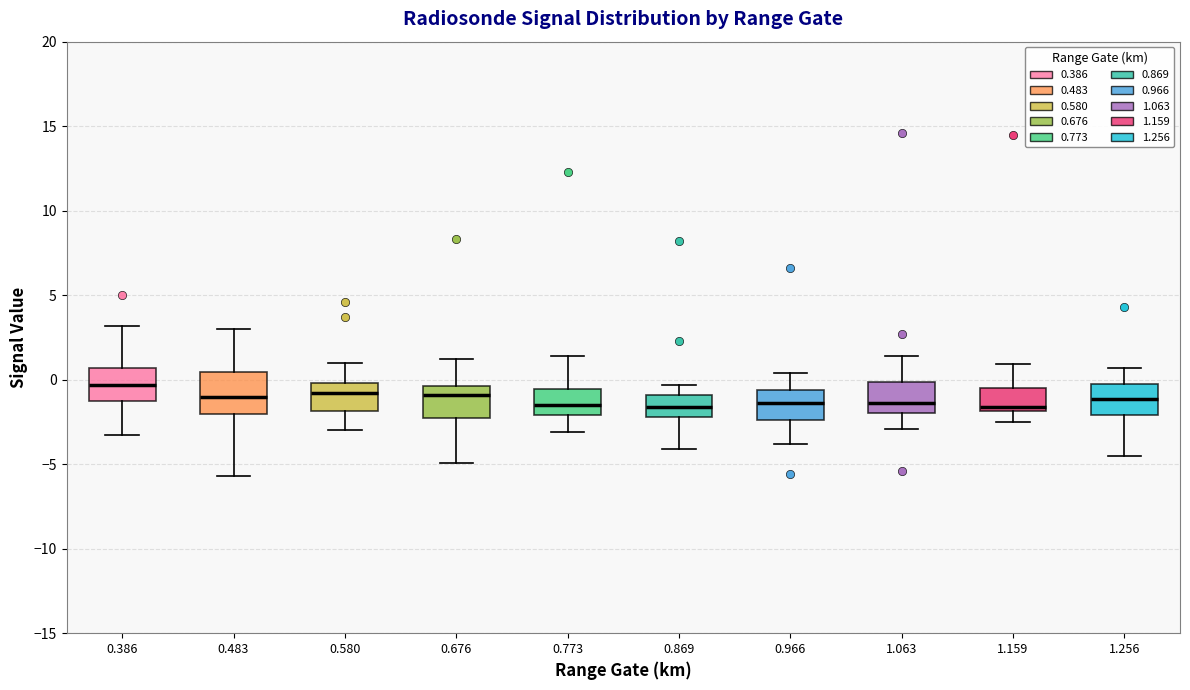

Reading left to right, transcribe this box plot: for each box, give where its median line is, the range the box spans, and where its two whiskers end, as read against the y-axis. The values are not printed on the chart, so give them approximately, as read against the axis.

0.386: median -0.5, box -1.5 to 0.5, whiskers -3.5 to 3.0
0.483: median -1.0, box -2.0 to 0.5, whiskers -5.5 to 3.0
0.580: median -1.0, box -2.0 to 0.0, whiskers -3.0 to 1.0
0.676: median -1.0, box -2.5 to -0.5, whiskers -5.0 to 1.0
0.773: median -1.5, box -2.0 to -0.5, whiskers -3.0 to 1.5
0.869: median -1.5, box -2.0 to -1.0, whiskers -4.0 to -0.5
0.966: median -1.5, box -2.5 to -0.5, whiskers -4.0 to 0.5
1.063: median -1.5, box -2.0 to 0.0, whiskers -3.0 to 1.5
1.159: median -1.5, box -2.0 to -0.5, whiskers -2.5 to 1.0
1.256: median -1.0, box -2.0 to 0.0, whiskers -4.5 to 0.5